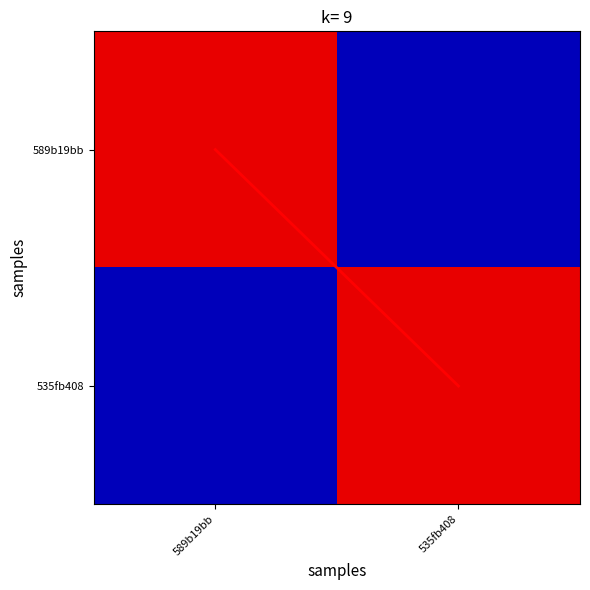

At which category does the chart reach its minimum across all series?

589b19bb